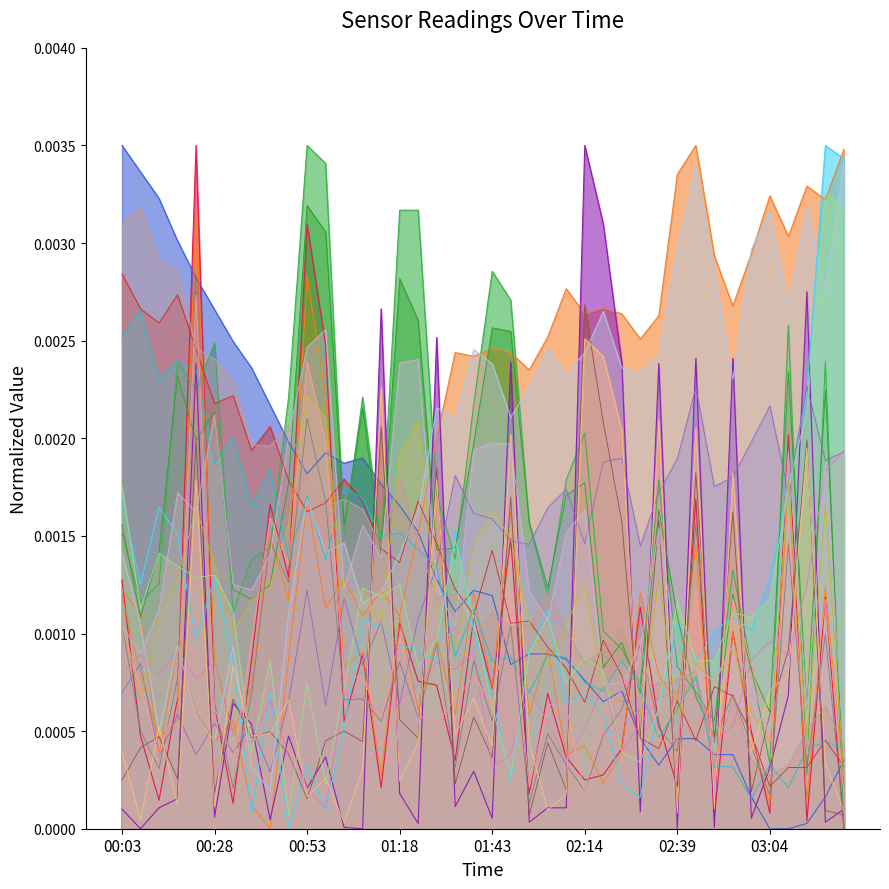

True or false: Max_cycle_scaled has more than 0 points higher than both neighbors.

True